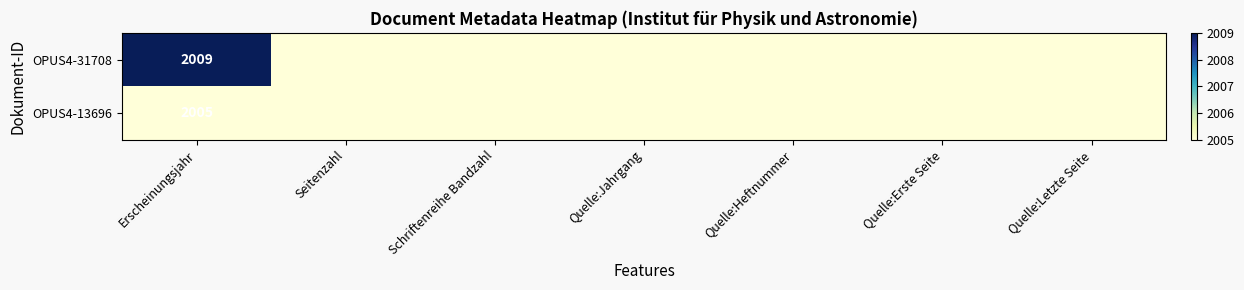

What is the total value across all series at Quelle:Erste Seite?

4010